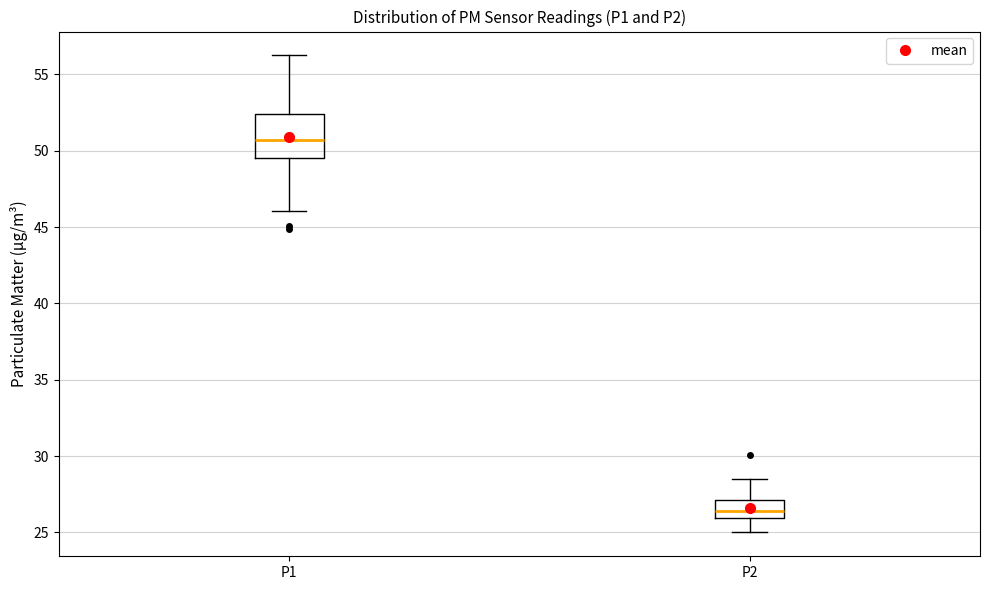

Reading left to right, read every box against the y-axis: the position of its median line, the range the box covers, and the ends of its whiskers. The values are not printed on the chart, so give them approximately, as read against the axis.

P1: median 50.5, box 49.5 to 52.5, whiskers 46.0 to 56.5
P2: median 26.5, box 26.0 to 27.0, whiskers 25.0 to 28.5